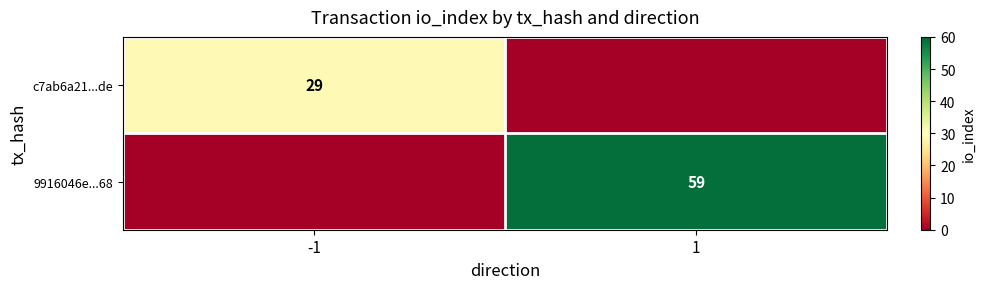

Is the value of c7ab6a21...de at -1 greater than the value of 9916046e...68 at 1?

No